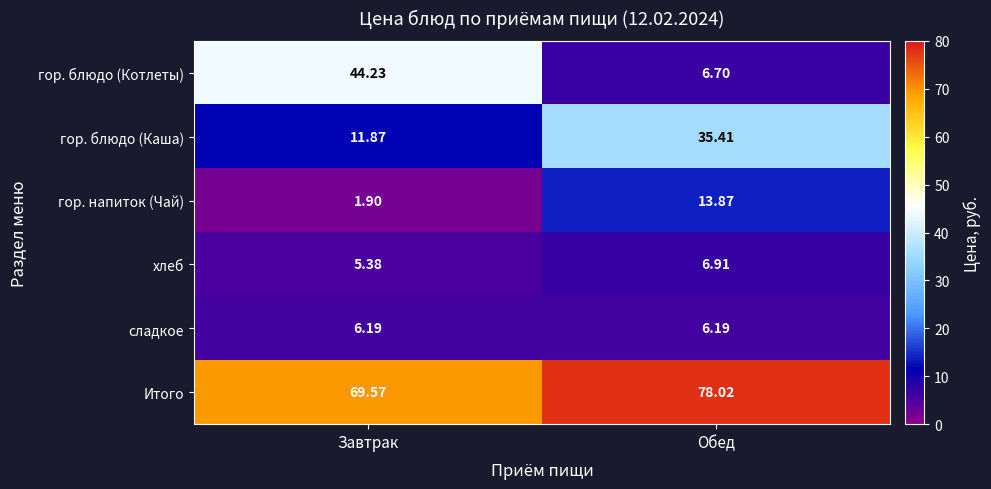

At which category does the chart reach its minimum across all series?

Завтрак